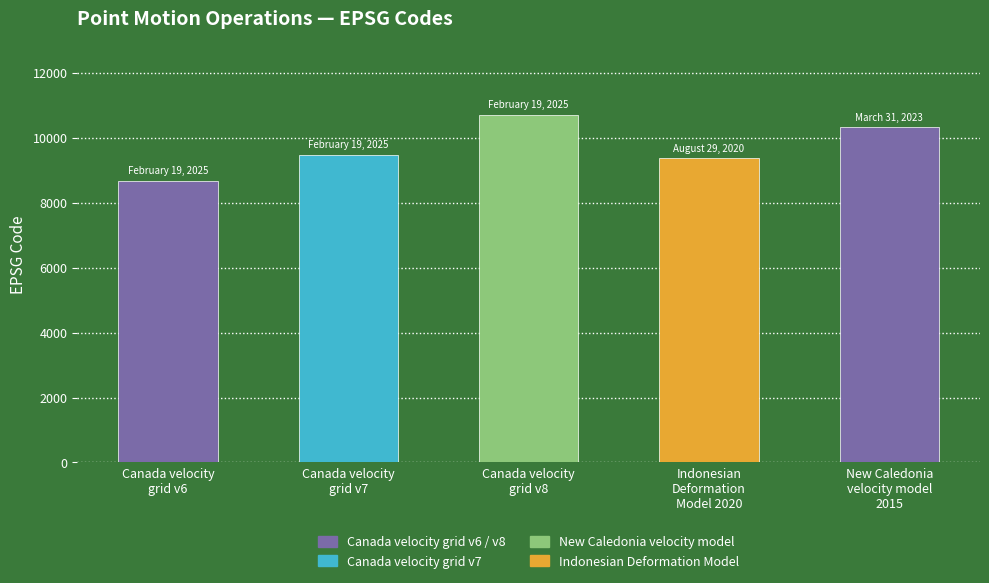

Are the bars horizontal?

No